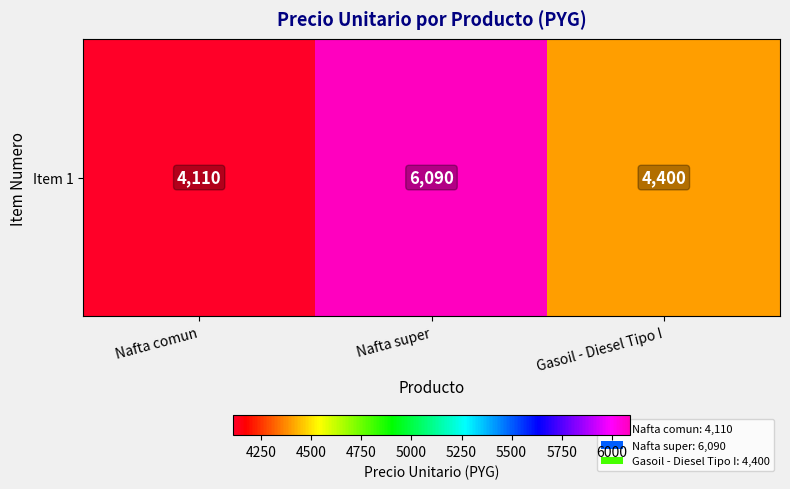

How many values are between 4110 and 6090?

3